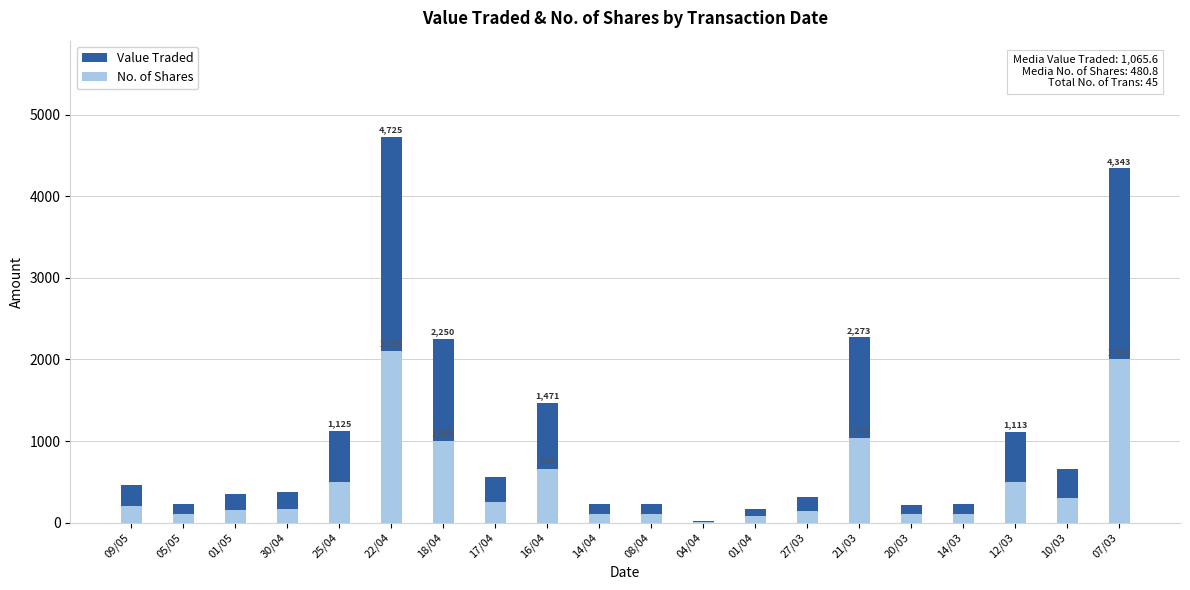

At which label does No. of Shares first exceed 205?

25/04